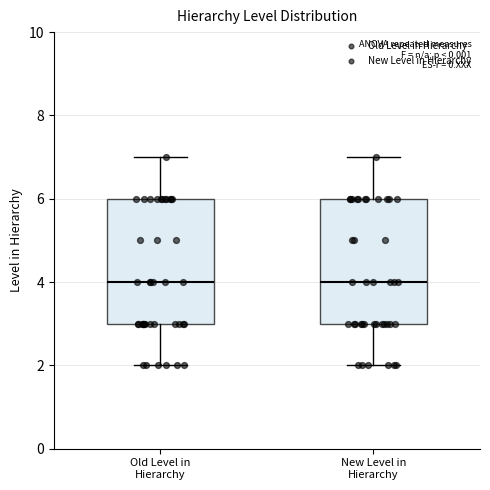

Where is the upper edge of the box for New Level in Hierarchy on the y-axis? The values are not printed on the chart, so give them approximately, as read against the axis.

6